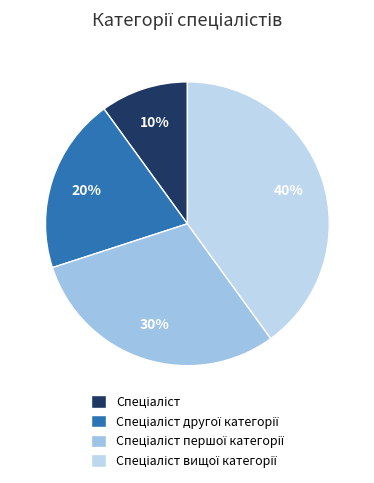

What percentage is NOT represented by Спеціаліст?

90.0%